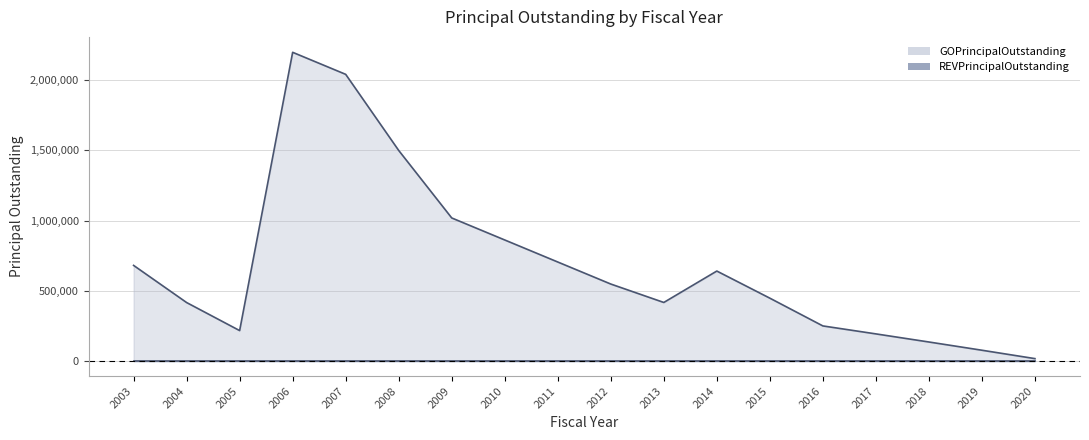

Count the number of values greater than 547083.

9